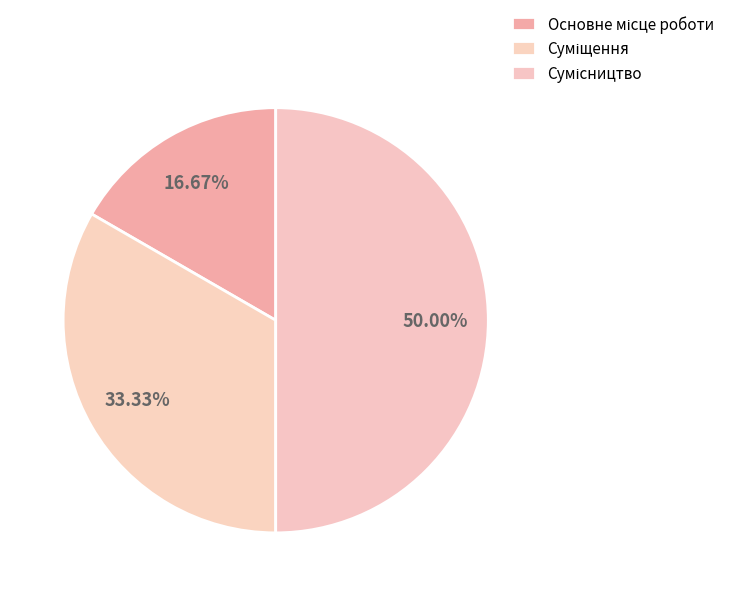

To the nearest percent, what is the average slice percentage?

33%